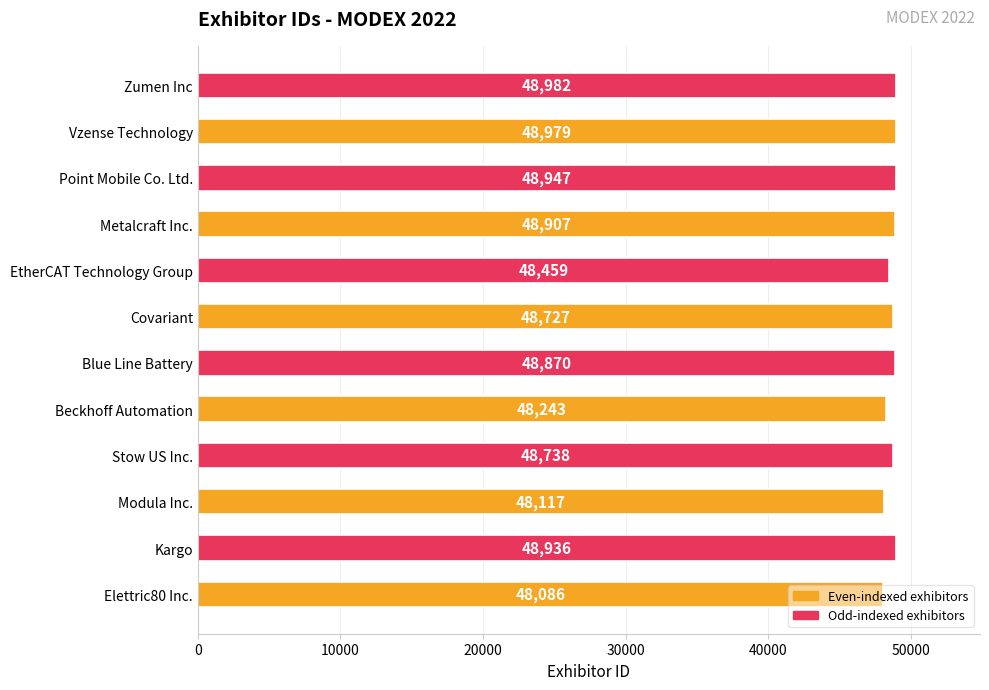

Rank the categories by value from lowest to highest.

Elettric80 Inc., Modula Inc., Beckhoff Automation, EtherCAT Technology Group, Covariant, Stow US Inc., Blue Line Battery, Metalcraft Inc., Kargo, Point Mobile Co. Ltd., Vzense Technology, Zumen Inc